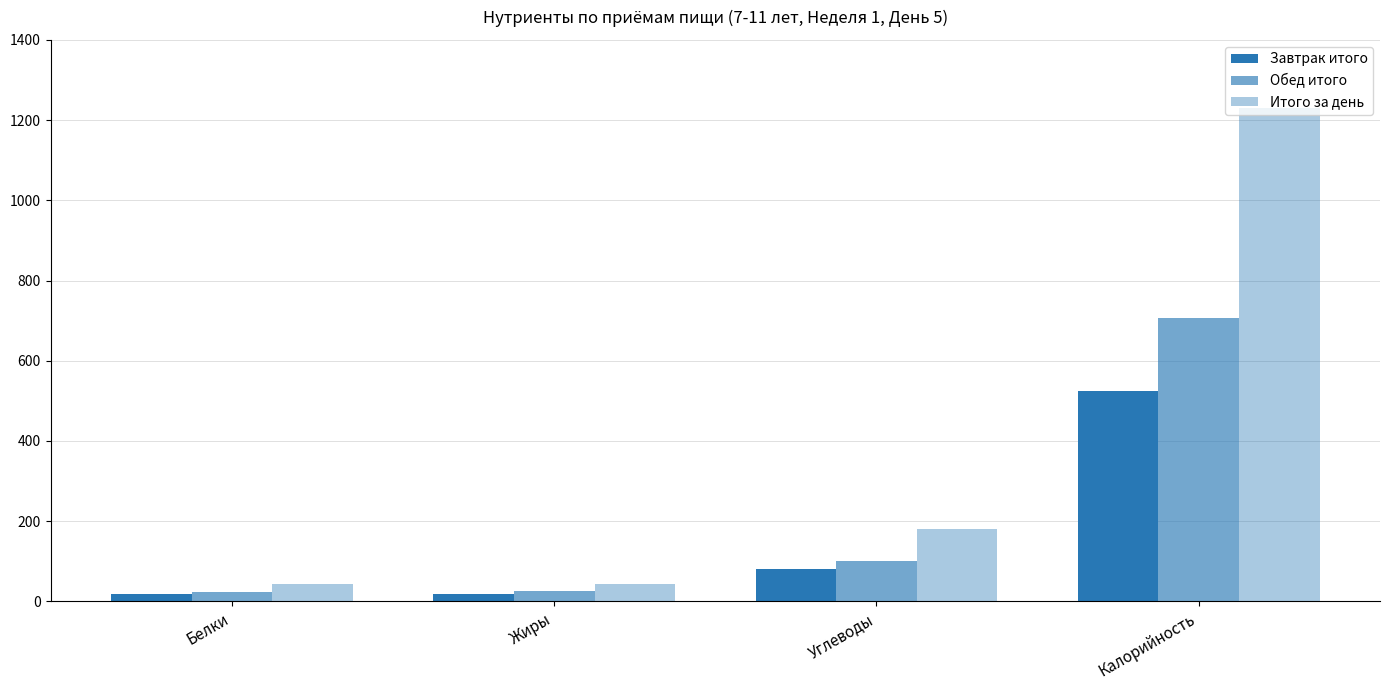

What is the difference between the second highest and minimum values in the Обед итого series?

75.3